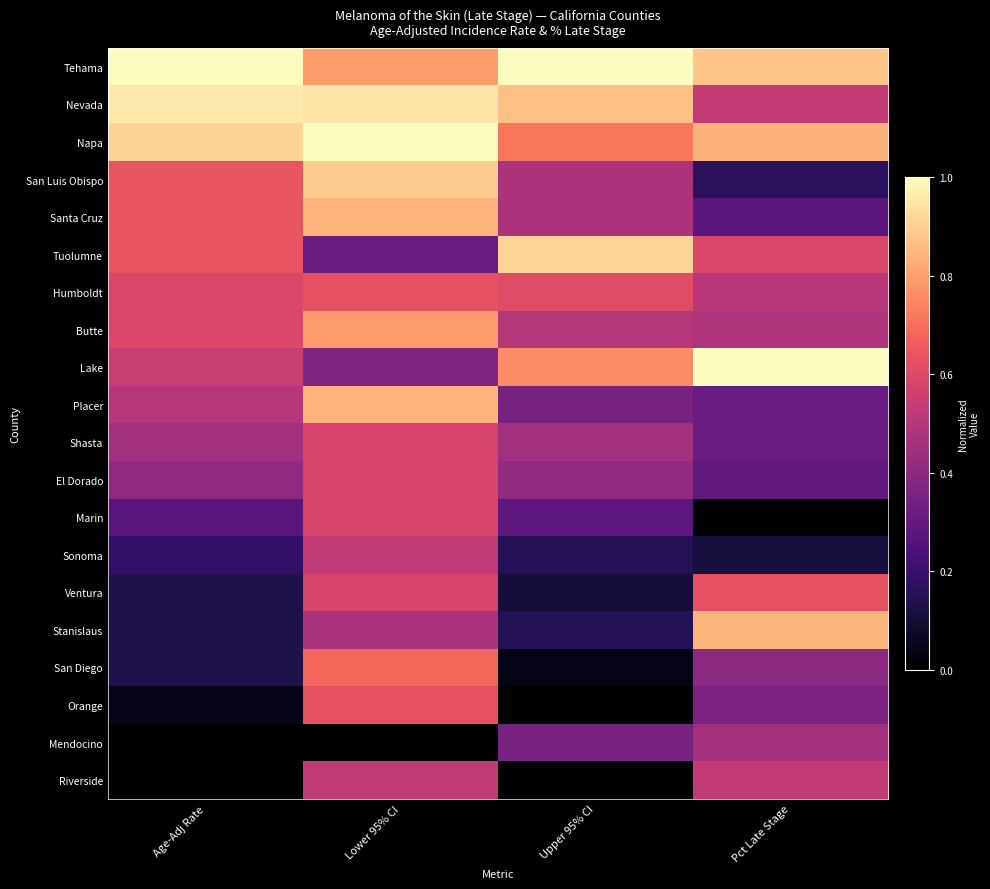

Reading left to right, transcribe all the data shown in this chart.

Tehama: Age-Adj Rate=1.0	Lower 95% CI=0.8	Upper 95% CI=1.0	Pct Late Stage=0.9
Nevada: Age-Adj Rate=1.0	Lower 95% CI=0.9	Upper 95% CI=0.9	Pct Late Stage=0.5
Napa: Age-Adj Rate=0.9	Lower 95% CI=1.0	Upper 95% CI=0.7	Pct Late Stage=0.8
San Luis Obispo: Age-Adj Rate=0.6	Lower 95% CI=0.9	Upper 95% CI=0.5	Pct Late Stage=0.2
Santa Cruz: Age-Adj Rate=0.6	Lower 95% CI=0.8	Upper 95% CI=0.5	Pct Late Stage=0.3
Tuolumne: Age-Adj Rate=0.6	Lower 95% CI=0.3	Upper 95% CI=0.9	Pct Late Stage=0.6
Humboldt: Age-Adj Rate=0.6	Lower 95% CI=0.6	Upper 95% CI=0.6	Pct Late Stage=0.5
Butte: Age-Adj Rate=0.6	Lower 95% CI=0.8	Upper 95% CI=0.5	Pct Late Stage=0.5
Lake: Age-Adj Rate=0.5	Lower 95% CI=0.4	Upper 95% CI=0.8	Pct Late Stage=1.0
Placer: Age-Adj Rate=0.5	Lower 95% CI=0.8	Upper 95% CI=0.3	Pct Late Stage=0.3
Shasta: Age-Adj Rate=0.5	Lower 95% CI=0.6	Upper 95% CI=0.5	Pct Late Stage=0.3
El Dorado: Age-Adj Rate=0.4	Lower 95% CI=0.6	Upper 95% CI=0.4	Pct Late Stage=0.3
Marin: Age-Adj Rate=0.3	Lower 95% CI=0.6	Upper 95% CI=0.3	Pct Late Stage=0.0
Sonoma: Age-Adj Rate=0.2	Lower 95% CI=0.5	Upper 95% CI=0.2	Pct Late Stage=0.1
Ventura: Age-Adj Rate=0.1	Lower 95% CI=0.6	Upper 95% CI=0.1	Pct Late Stage=0.6
Stanislaus: Age-Adj Rate=0.1	Lower 95% CI=0.5	Upper 95% CI=0.2	Pct Late Stage=0.8
San Diego: Age-Adj Rate=0.1	Lower 95% CI=0.7	Upper 95% CI=0.0	Pct Late Stage=0.4
Orange: Age-Adj Rate=0.0	Lower 95% CI=0.6	Upper 95% CI=0.0	Pct Late Stage=0.4
Mendocino: Age-Adj Rate=0.0	Lower 95% CI=0.0	Upper 95% CI=0.3	Pct Late Stage=0.5
Riverside: Age-Adj Rate=0.0	Lower 95% CI=0.5	Upper 95% CI=0.0	Pct Late Stage=0.5